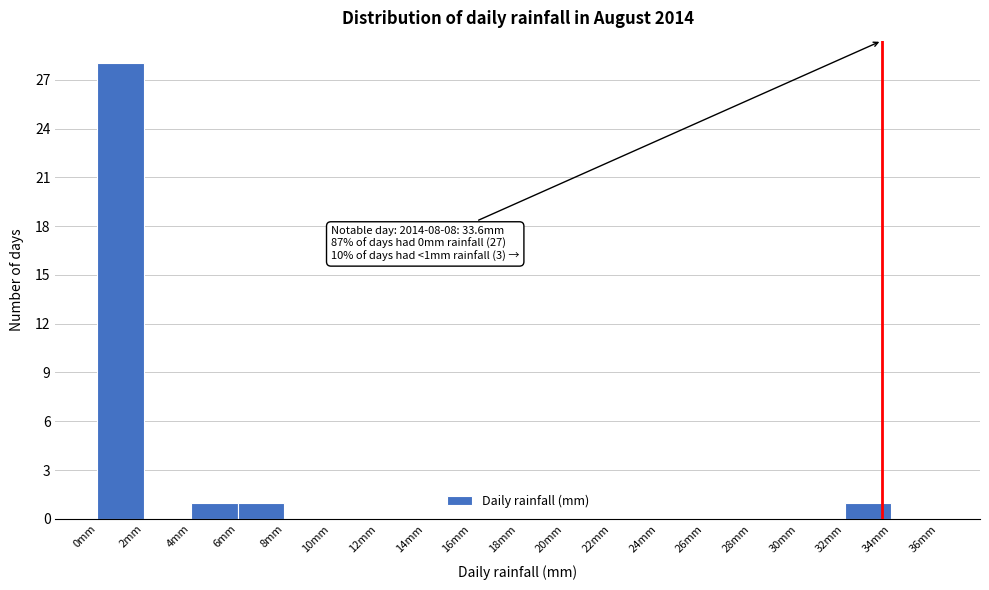

Which range on the x-axis has the tallest bar?

0 to 2